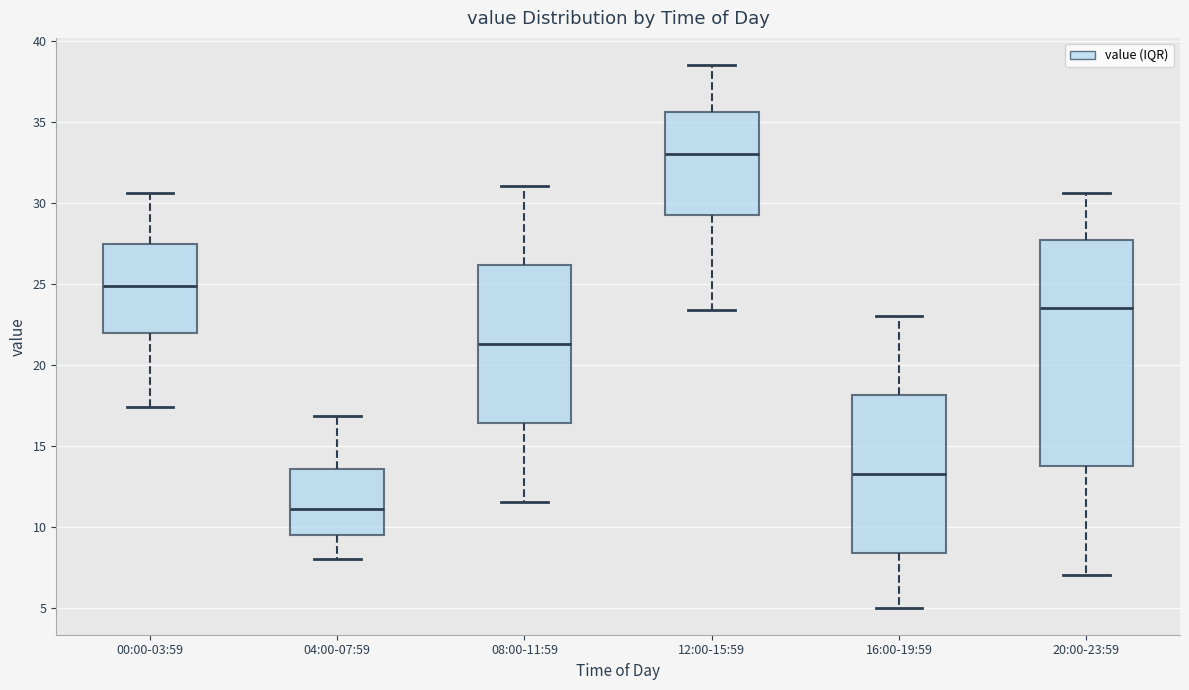

Comparing the boxes themselves (not the whiskers), which one is the tallest?

20:00-23:59